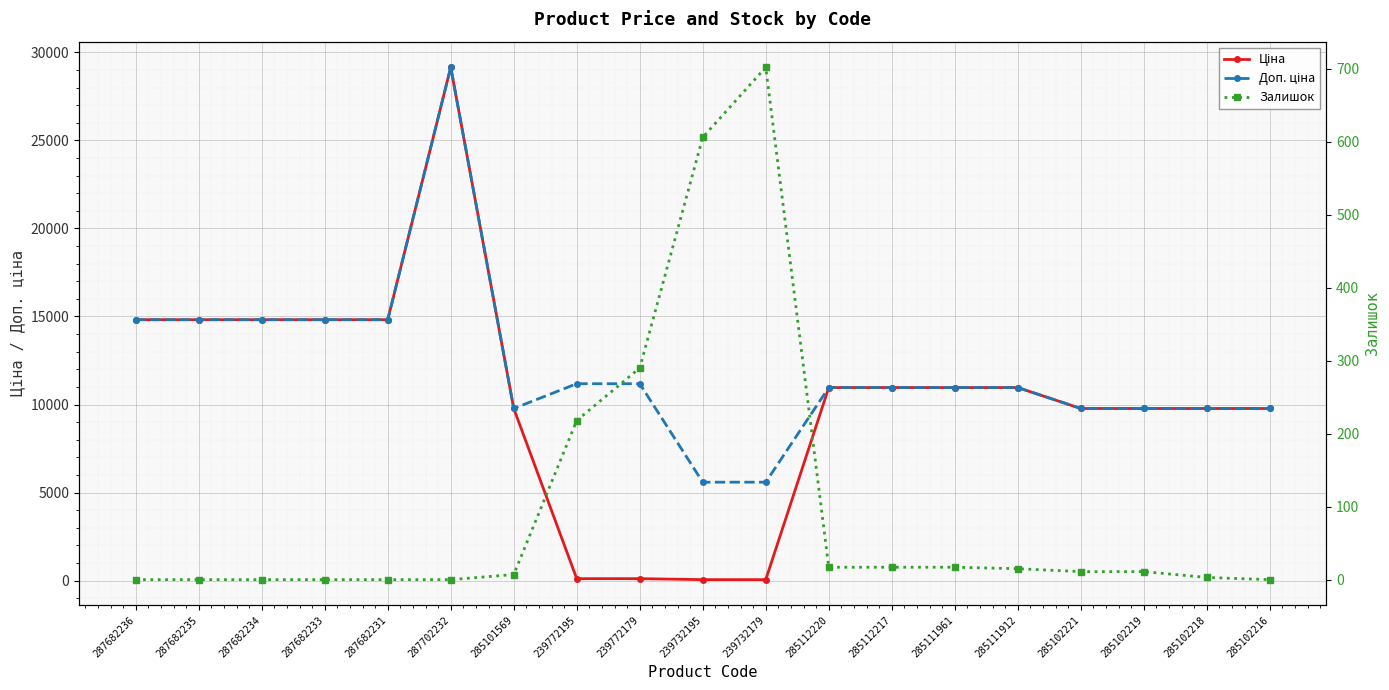

At which label does Залишок reach its peak?

239732179